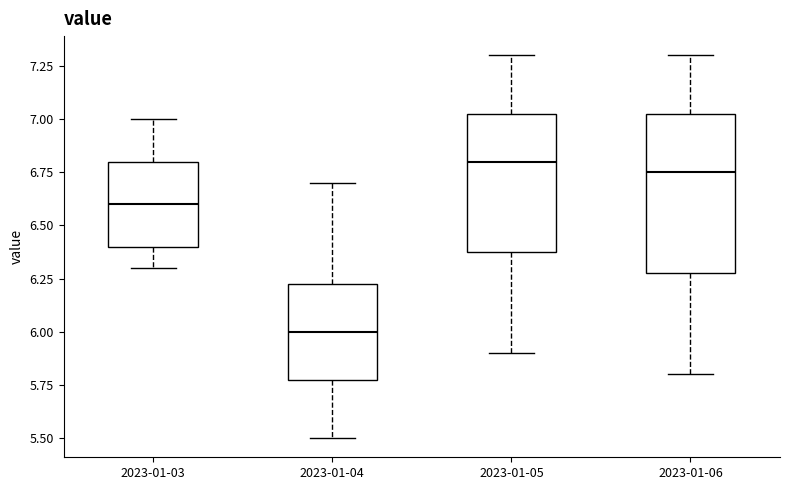

Reading left to right, transcribe this box plot: for each box, give where its median line is, the range the box spans, and where its two whiskers end, as read against the y-axis. The values are not printed on the chart, so give them approximately, as read against the axis.

2023-01-03: median 6.60, box 6.40 to 6.80, whiskers 6.30 to 7.00
2023-01-04: median 6.00, box 5.80 to 6.25, whiskers 5.50 to 6.70
2023-01-05: median 6.80, box 6.40 to 7.05, whiskers 5.90 to 7.30
2023-01-06: median 6.75, box 6.30 to 7.05, whiskers 5.80 to 7.30